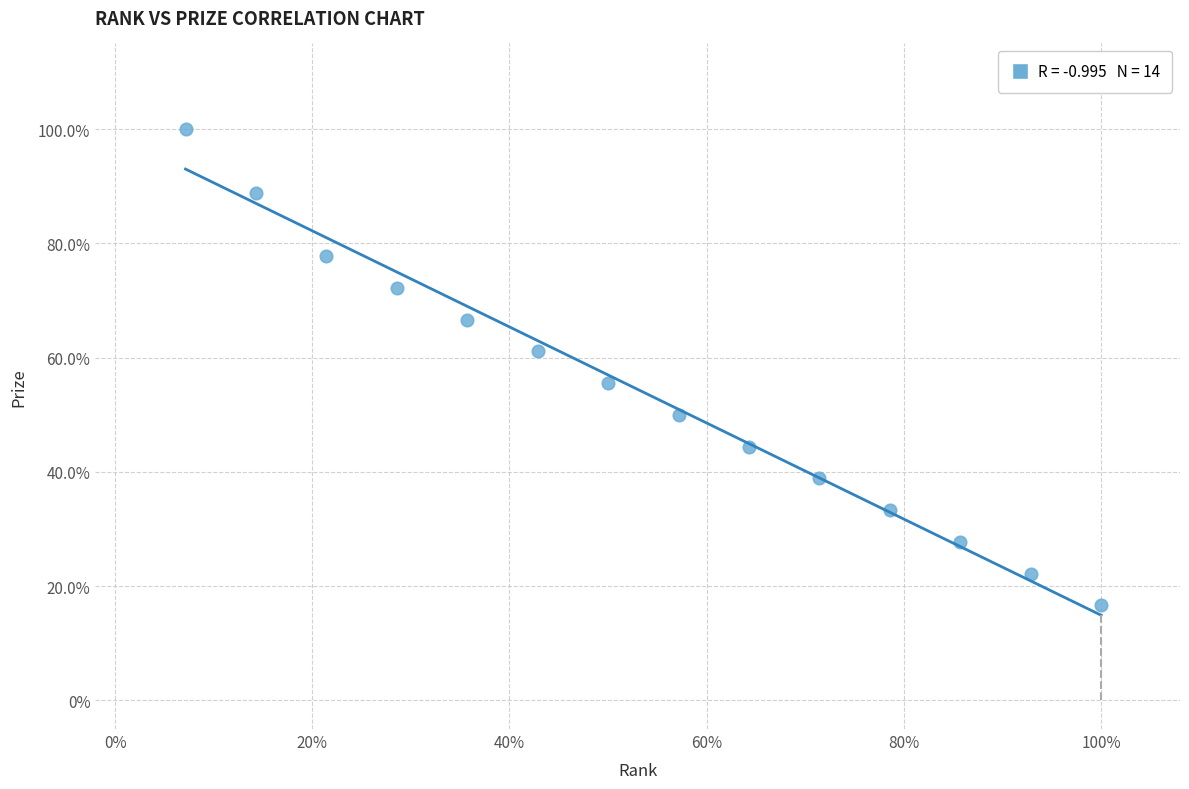

What is the range of X values (max minus min)?

92.9